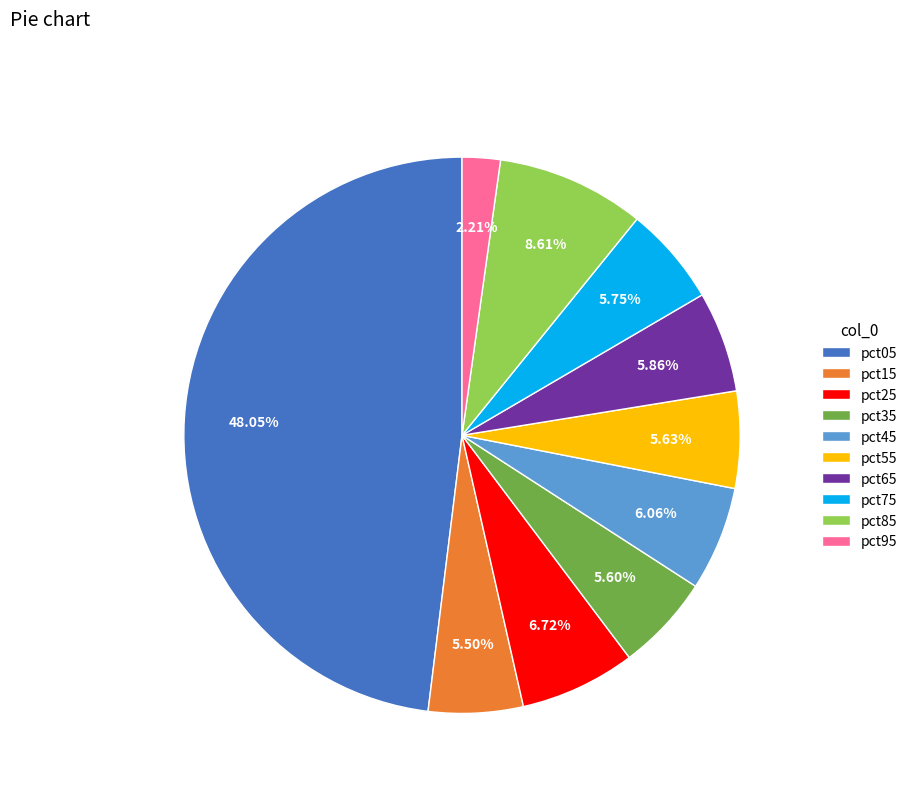

How many segments does this pie chart have?

10